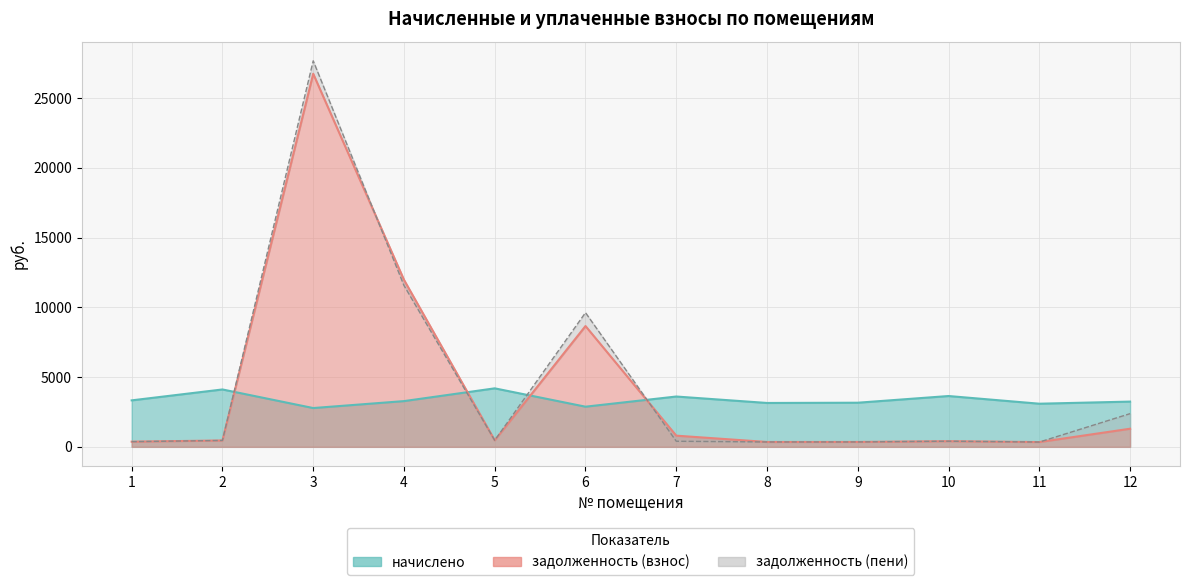

At which category does задолженность (пени) reach its first local valley?

5